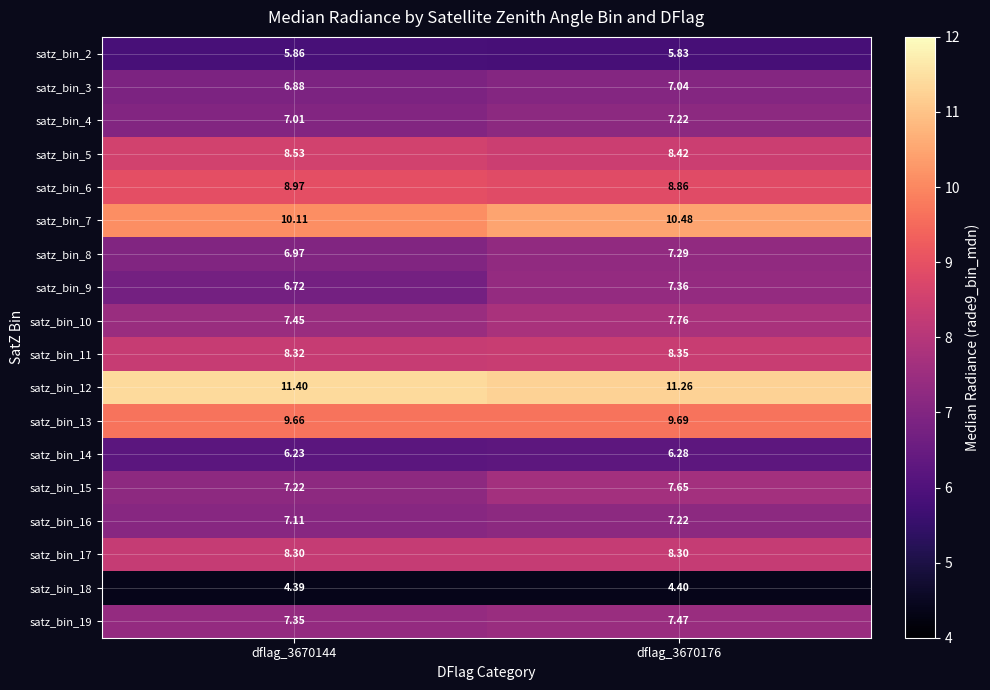

Is the value of satz_bin_4 at dflag_3670144 greater than the value of satz_bin_9 at dflag_3670176?

No